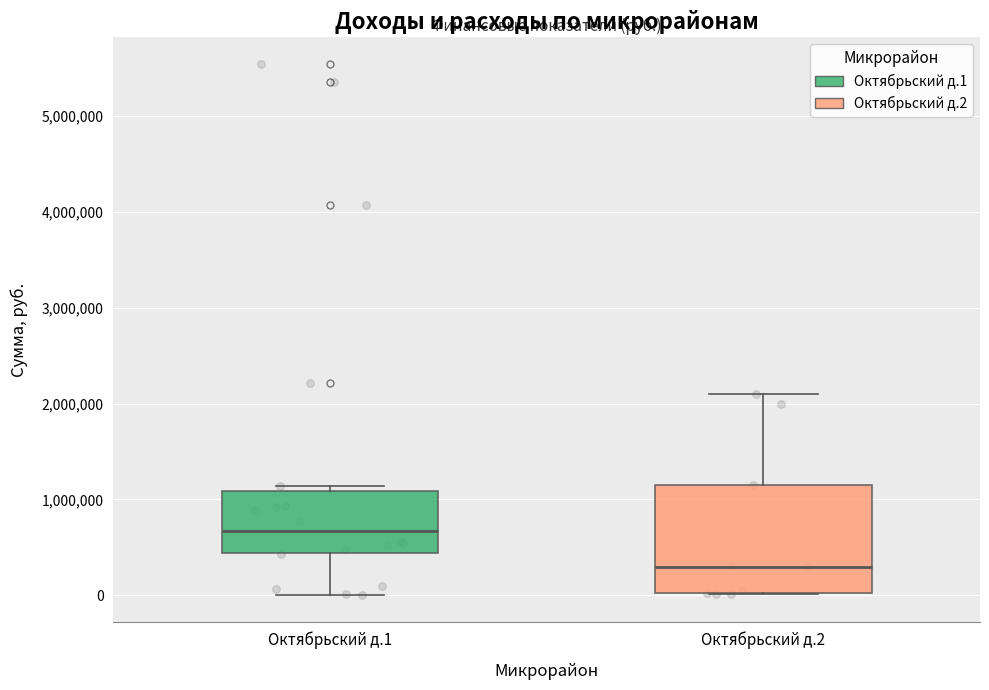

Comparing the boxes themselves (not the whiskers), which one is the tallest?

Октябрьский д.2